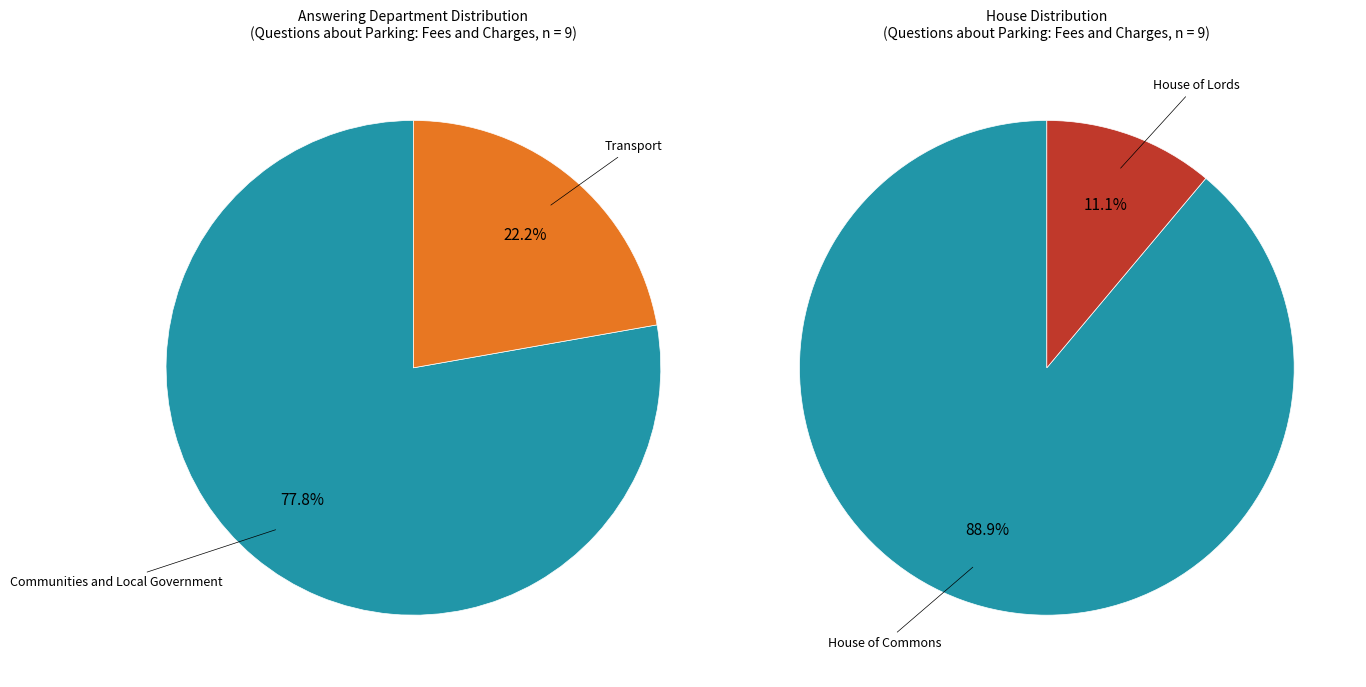

Does any single category account for the majority?

Yes